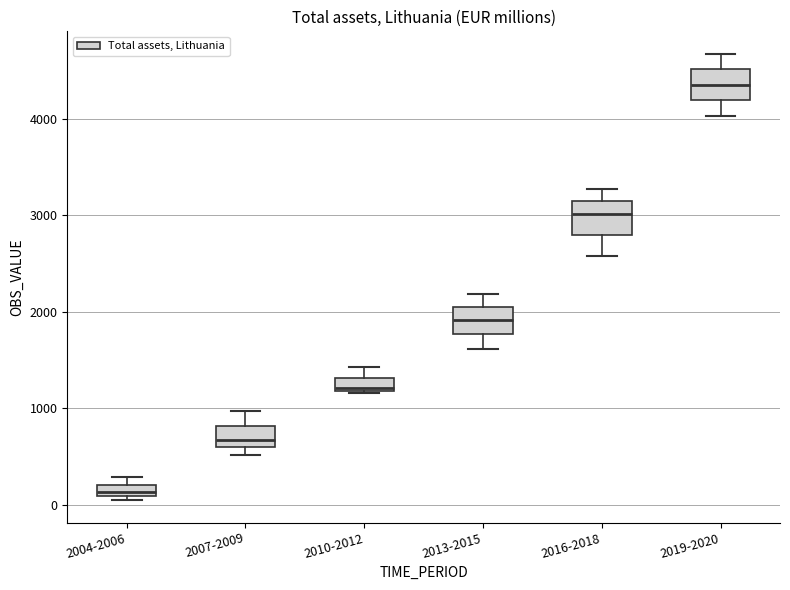

Which box's median line is the highest?

2019-2020